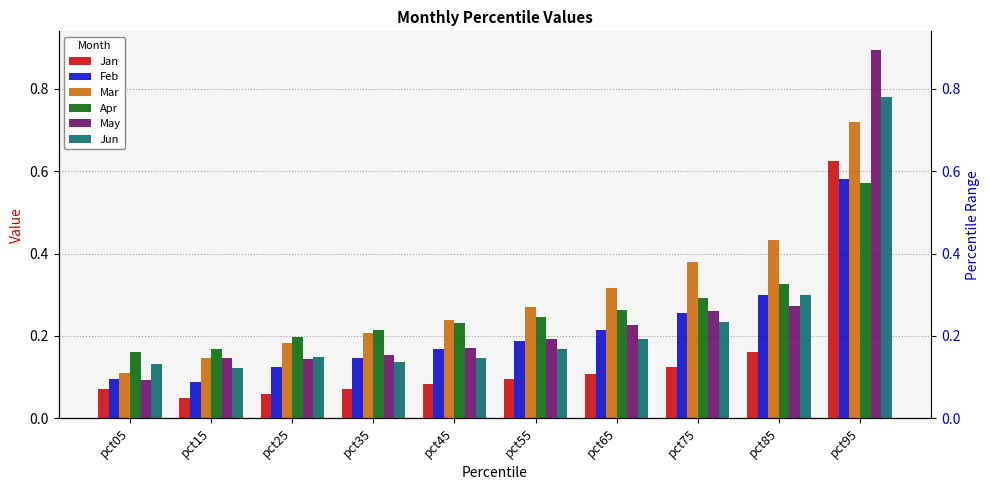

Which series changed the most between pct55 and pct85?

Mar